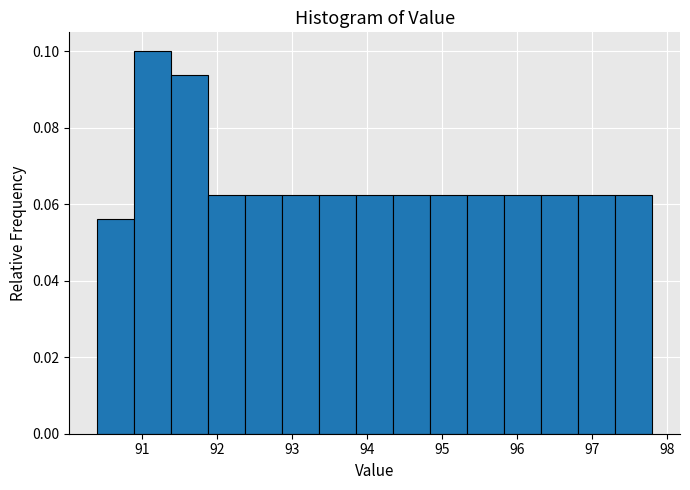

Reading left to right, list every bar in this chart as the range it spans on the x-axis followed by its height. Neither the bar edges nor the heights are printed on the chart, so give them approximately, as read against the axes.

90.4 to 90.9: 0.056
90.9 to 91.4: 0.100
91.4 to 91.9: 0.094
91.9 to 92.4: 0.062
92.4 to 92.9: 0.062
92.9 to 93.4: 0.062
93.4 to 93.9: 0.062
93.9 to 94.3: 0.062
94.3 to 94.8: 0.062
94.8 to 95.3: 0.062
95.3 to 95.8: 0.062
95.8 to 96.3: 0.062
96.3 to 96.8: 0.062
96.8 to 97.3: 0.062
97.3 to 97.8: 0.062